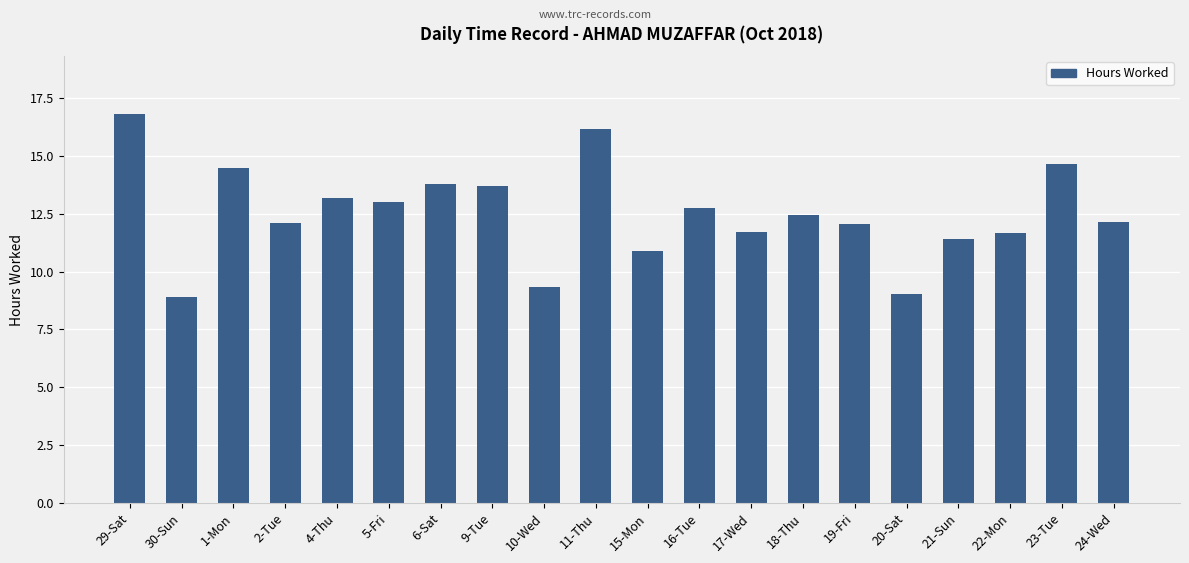

How many bars are there in total?

20